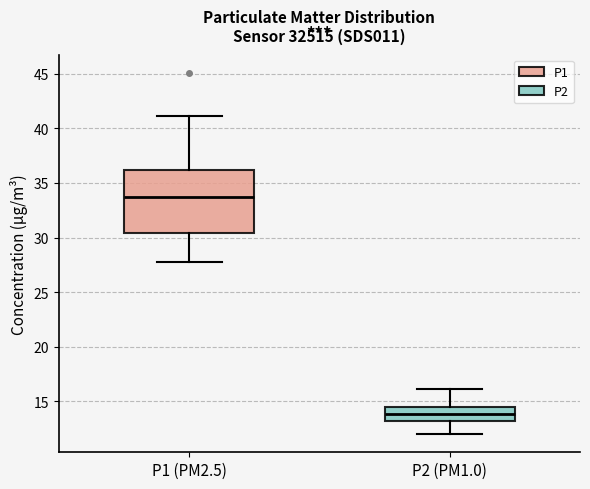

Where is the upper edge of the box for P2 (PM1.0) on the y-axis? The values are not printed on the chart, so give them approximately, as read against the axis.

14.5